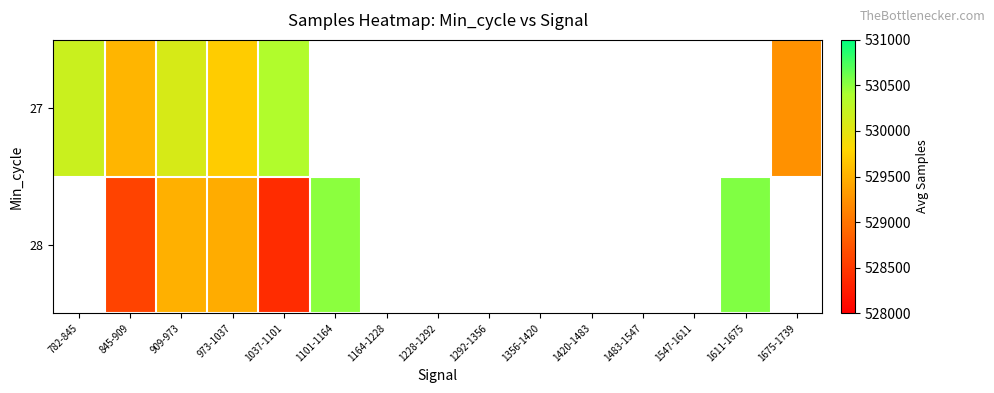

At which label is 27 closest to 529805?

973-1037